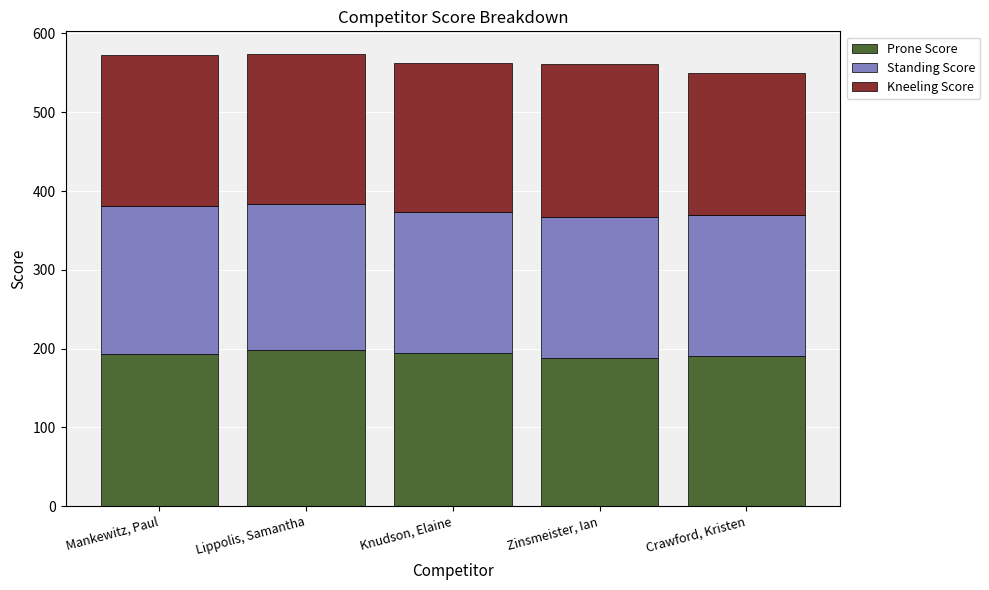

Is it true that Prone Score equals 111 at Crawford, Kristen?

False